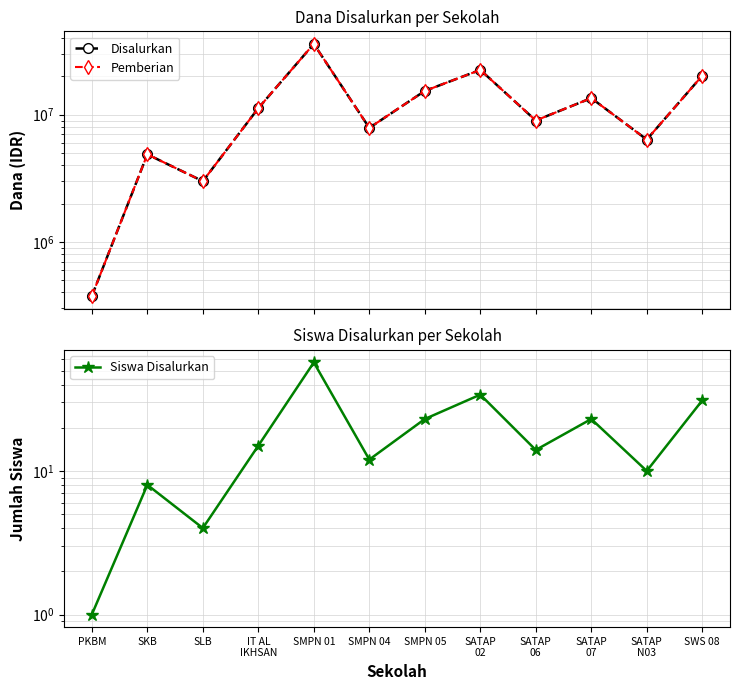

True or false: Disalurkan and Pemberian cross at least once.

False